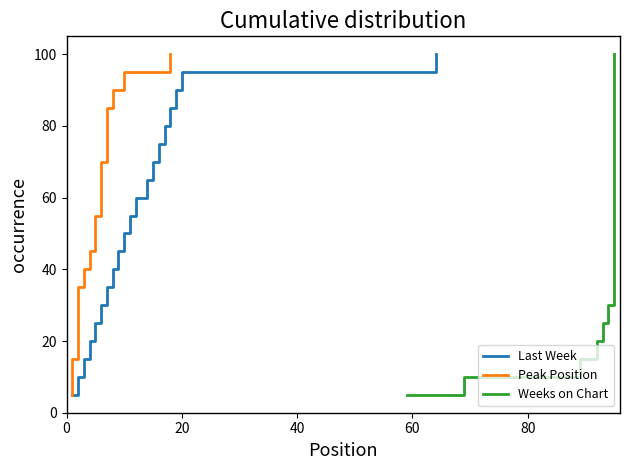

What is the lowest value of the Last Week series?

5.0